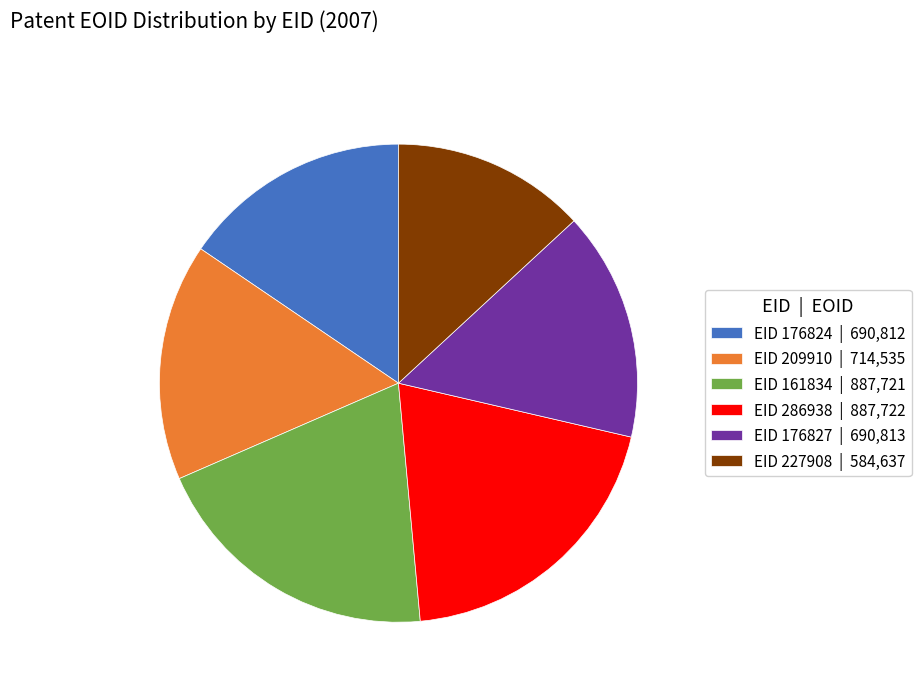

The EID 161834 | 887,721 slice represents 20% of the pie. True or false?

True